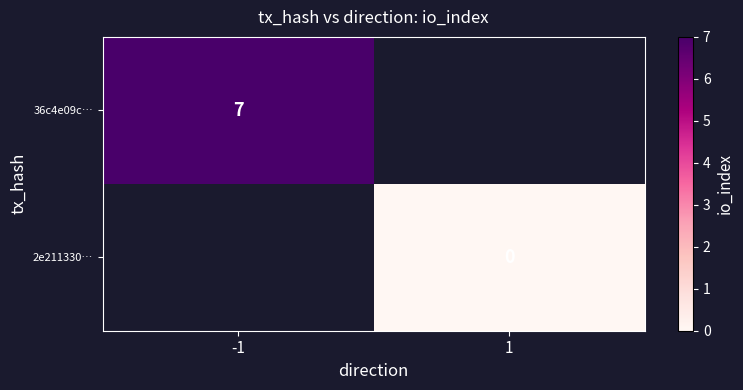

The value of 36c4e09c… at -1 is 11. True or false?

False